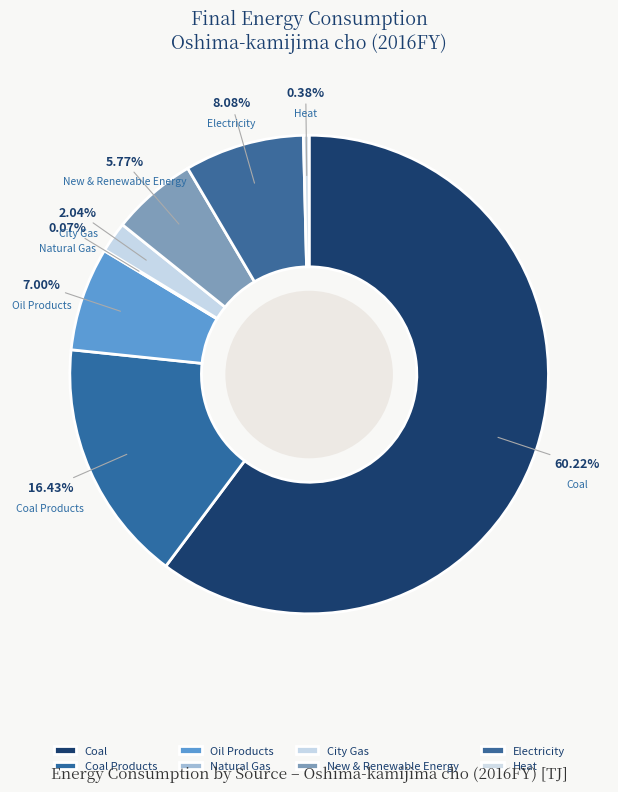

To the nearest percent, what percentage of the pie is Electricity?

8%